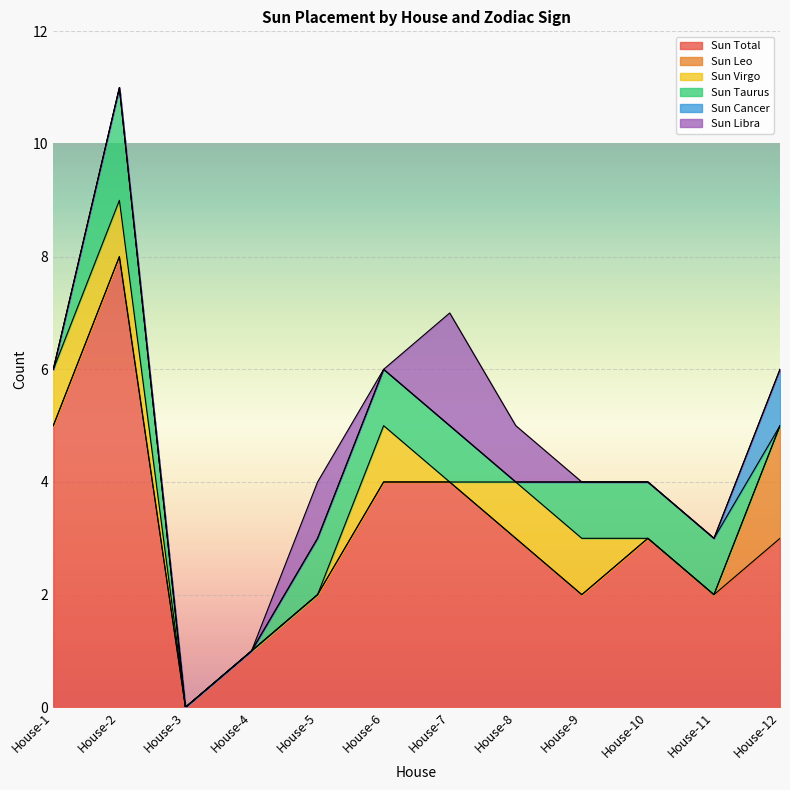

What is the sum of the Sun Libra values at House-5 and House-9?

1